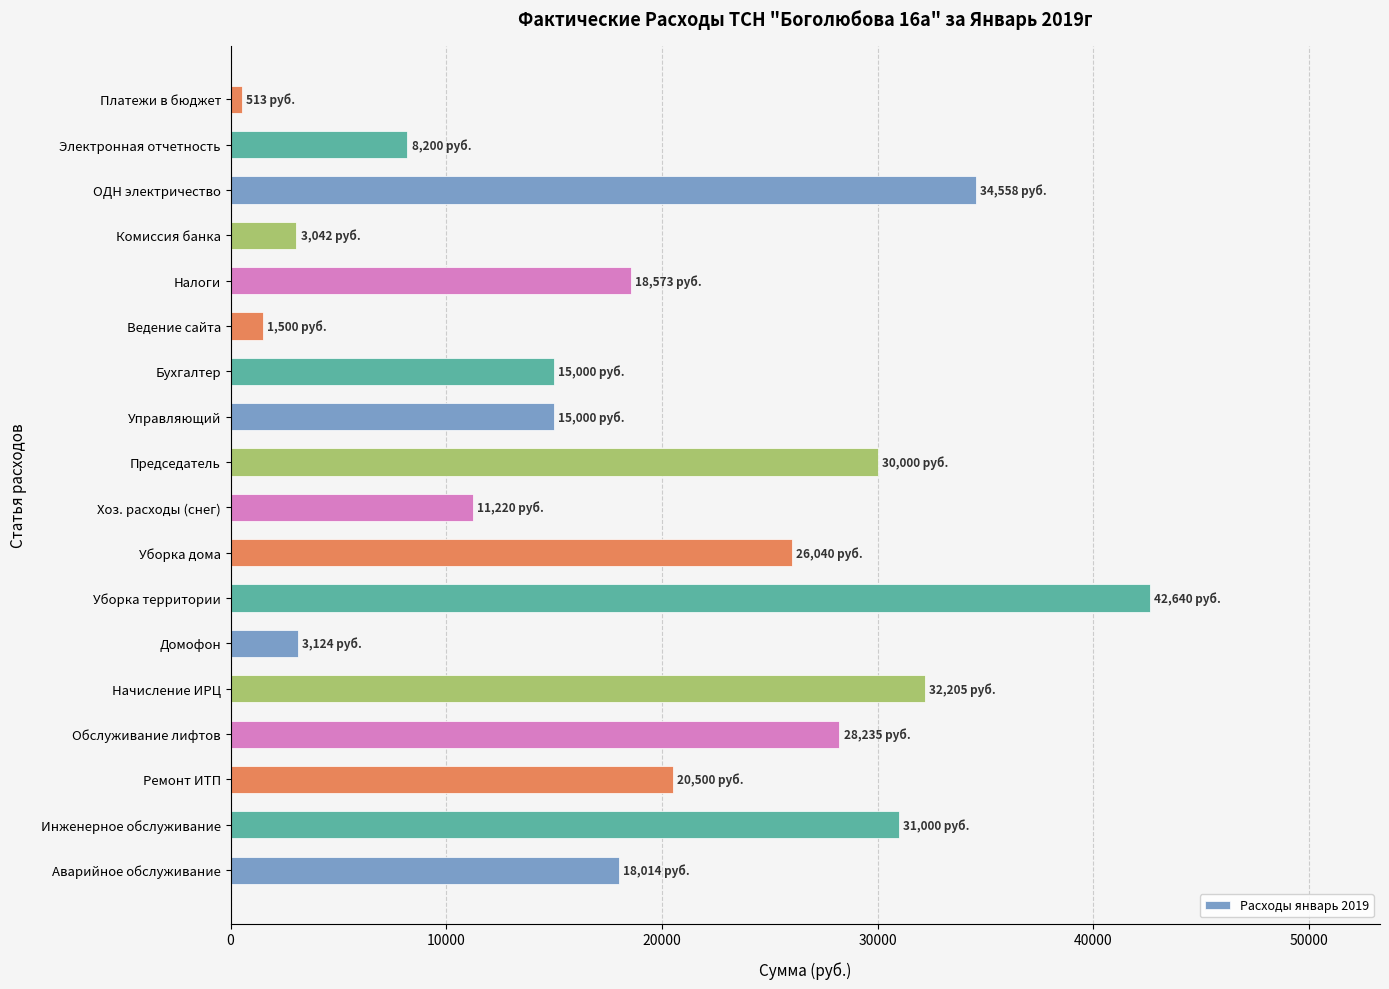

What is the ratio of the value at Начисление ИРЦ to the value at Ведение сайта?

21.5